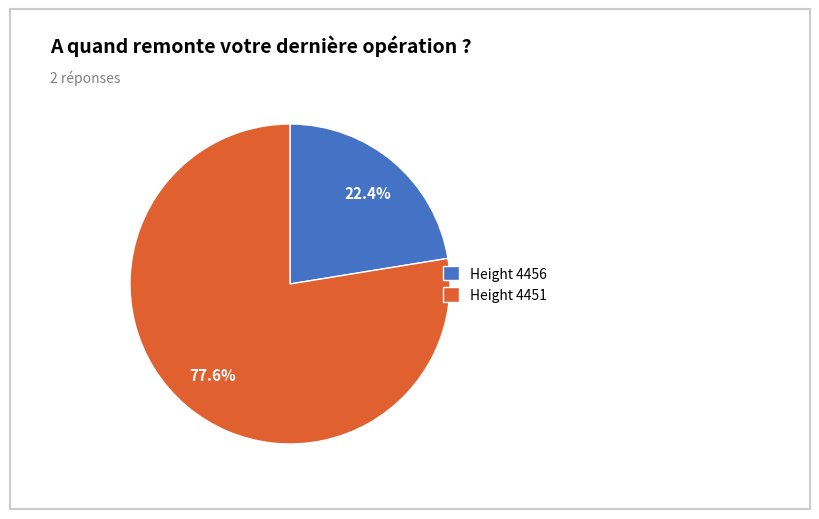

How much of the chart is everything except Height 4451?

22.4%